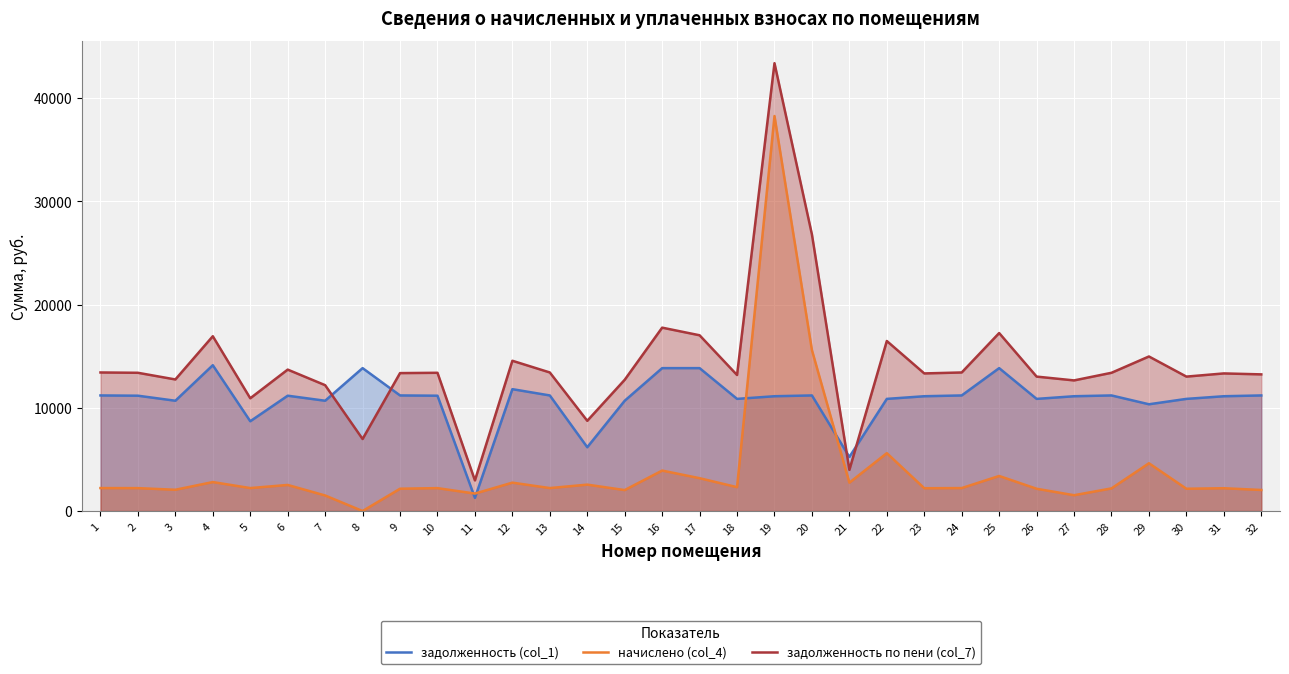

Rank the categories by задолженность по пени (col_7) value from highest to lowest.

19, 20, 16, 25, 17, 4, 22, 29, 12, 6, 1, 13, 24, 2, 10, 28, 9, 23, 31, 32, 18, 26, 30, 3, 15, 27, 7, 5, 14, 8, 21, 11